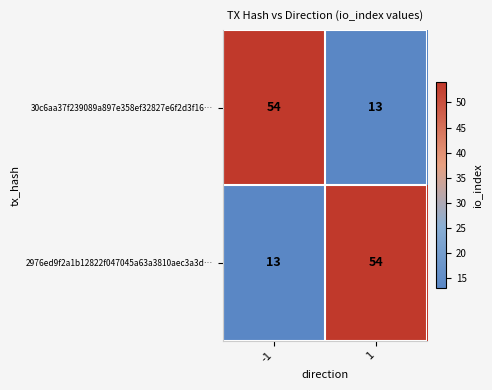

What is the sum of the 30c6aa37f239089a897e358ef32827e6f2d3f16… values at -1 and 1?

67